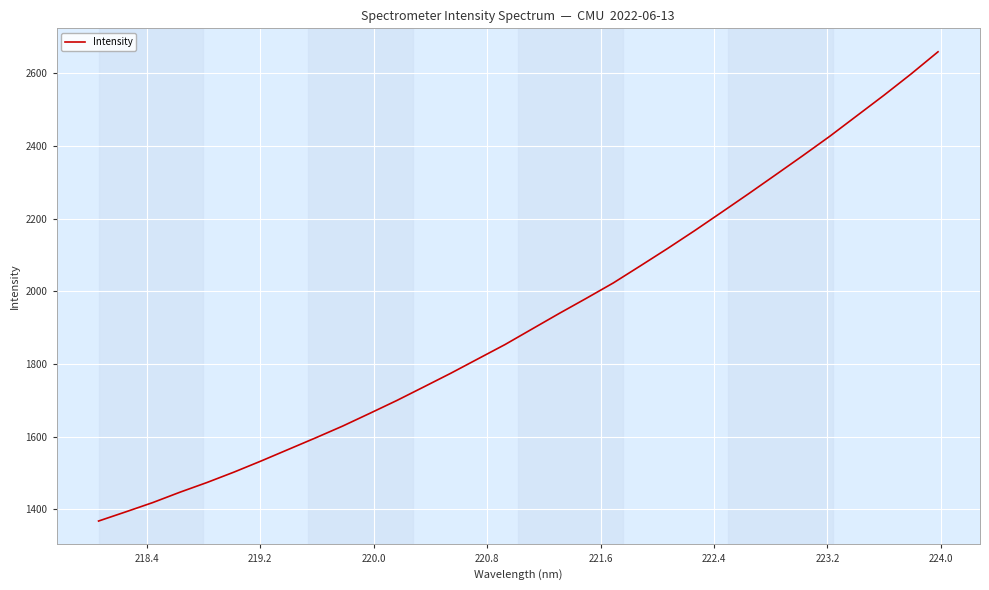

What is the average value?

1923.3